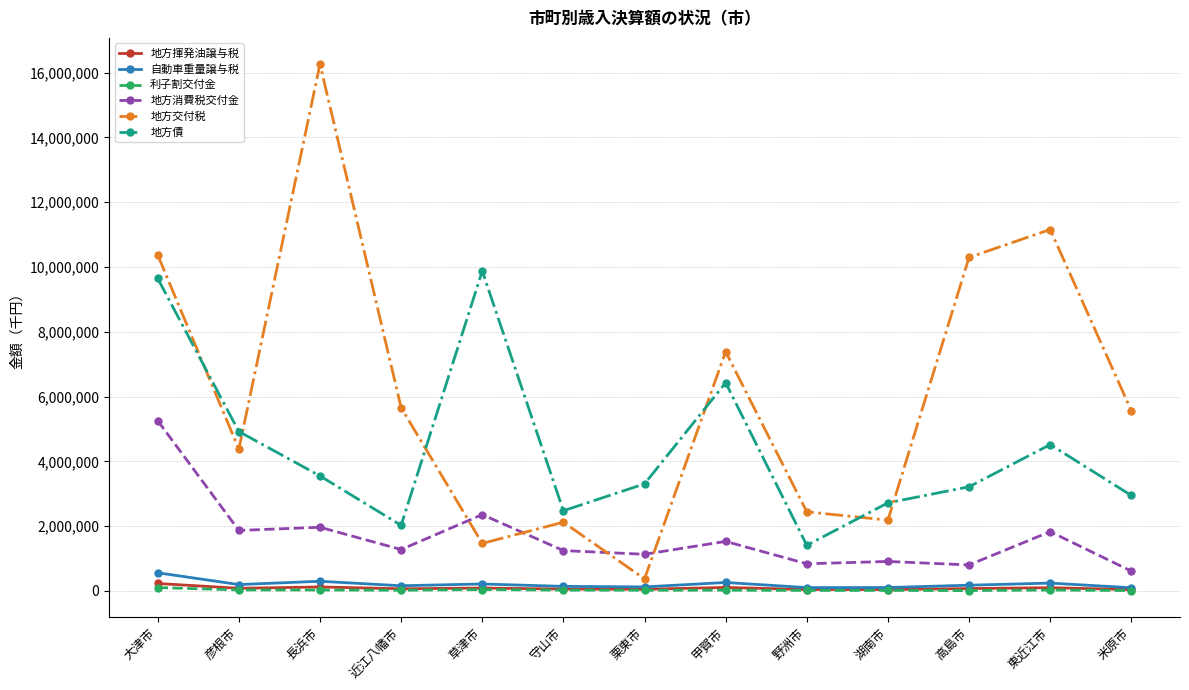

Where is 地方消費税交付金 nearest to the value 2932753?

草津市